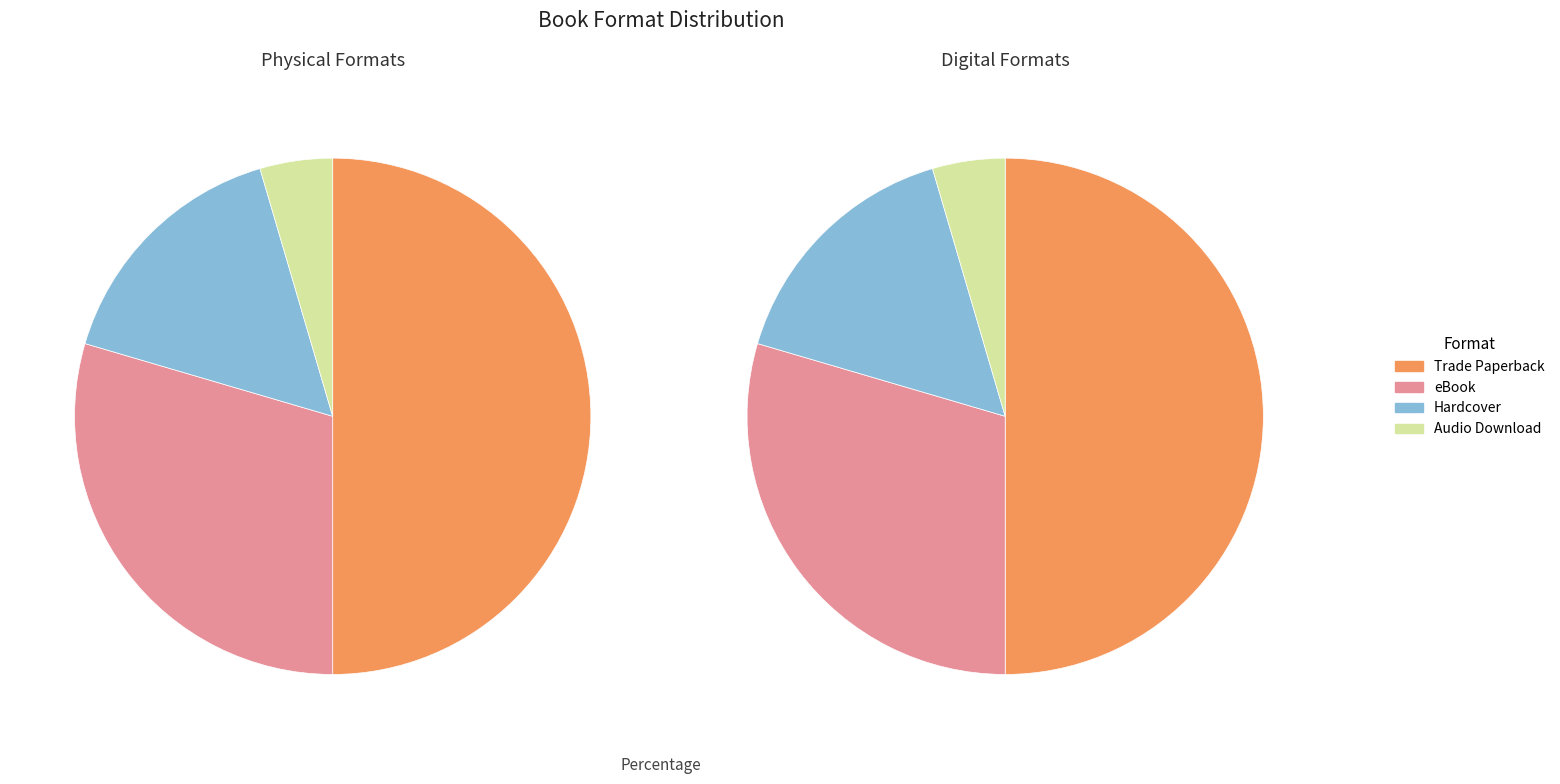

True or false: Audio Download accounts for 1% of the total.

False